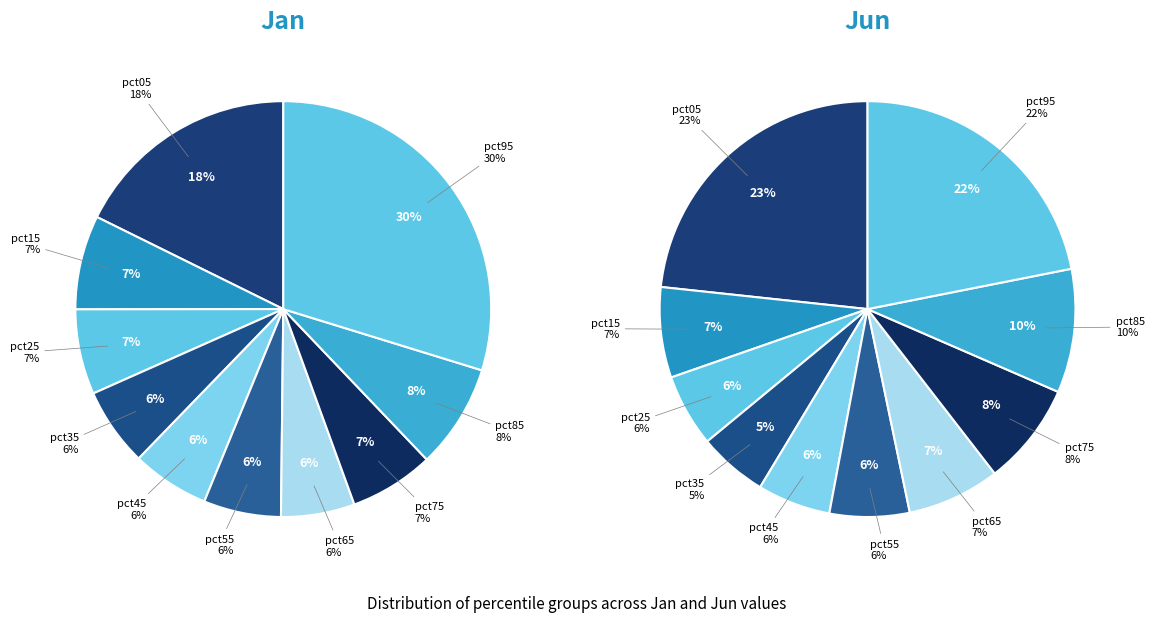

How much of the chart is everything except pct75?

93.4%